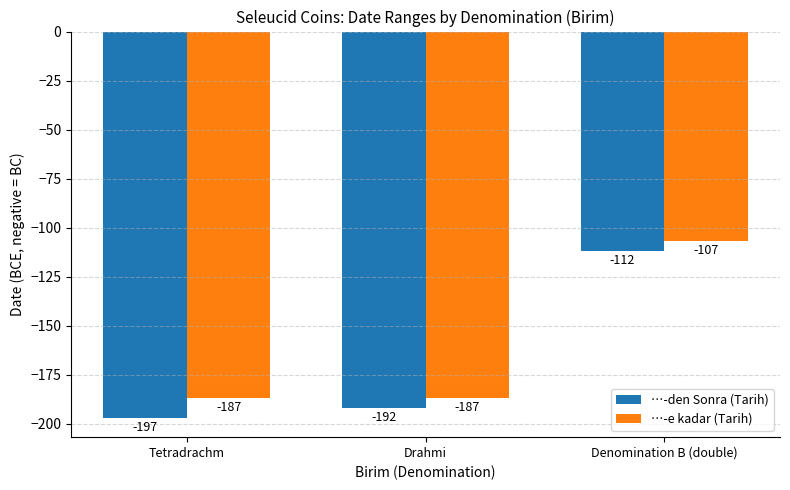

What are all the series names shown in the legend?

…-den Sonra (Tarih), …-e kadar (Tarih)